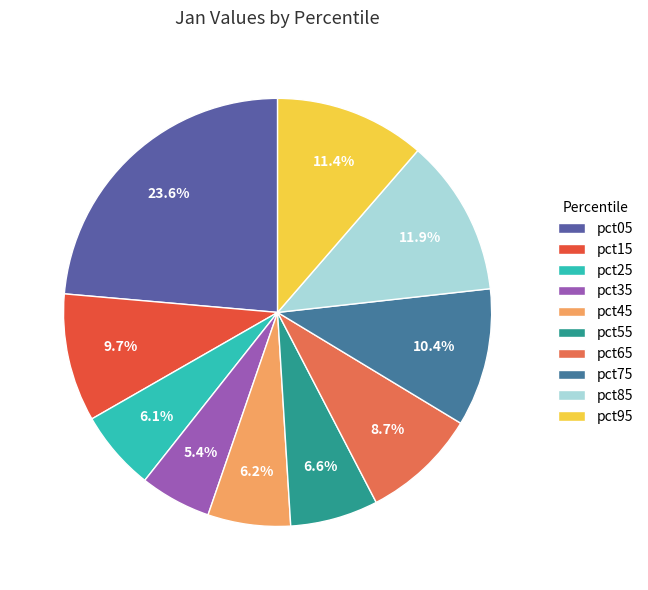

Count the number of slices in the pie.

10